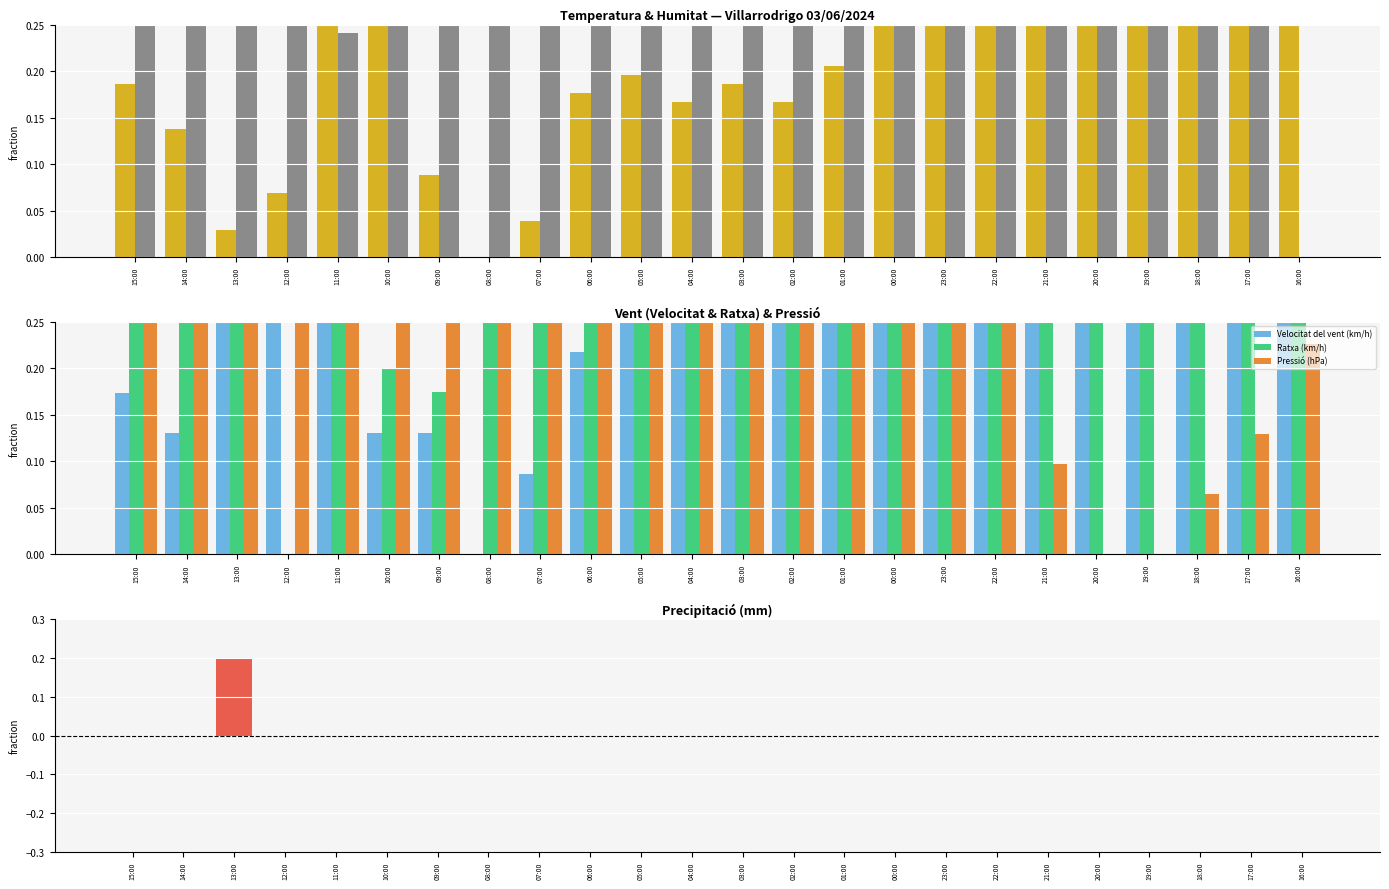

What is the spread (max minus min) of values at 15:00?

0.8